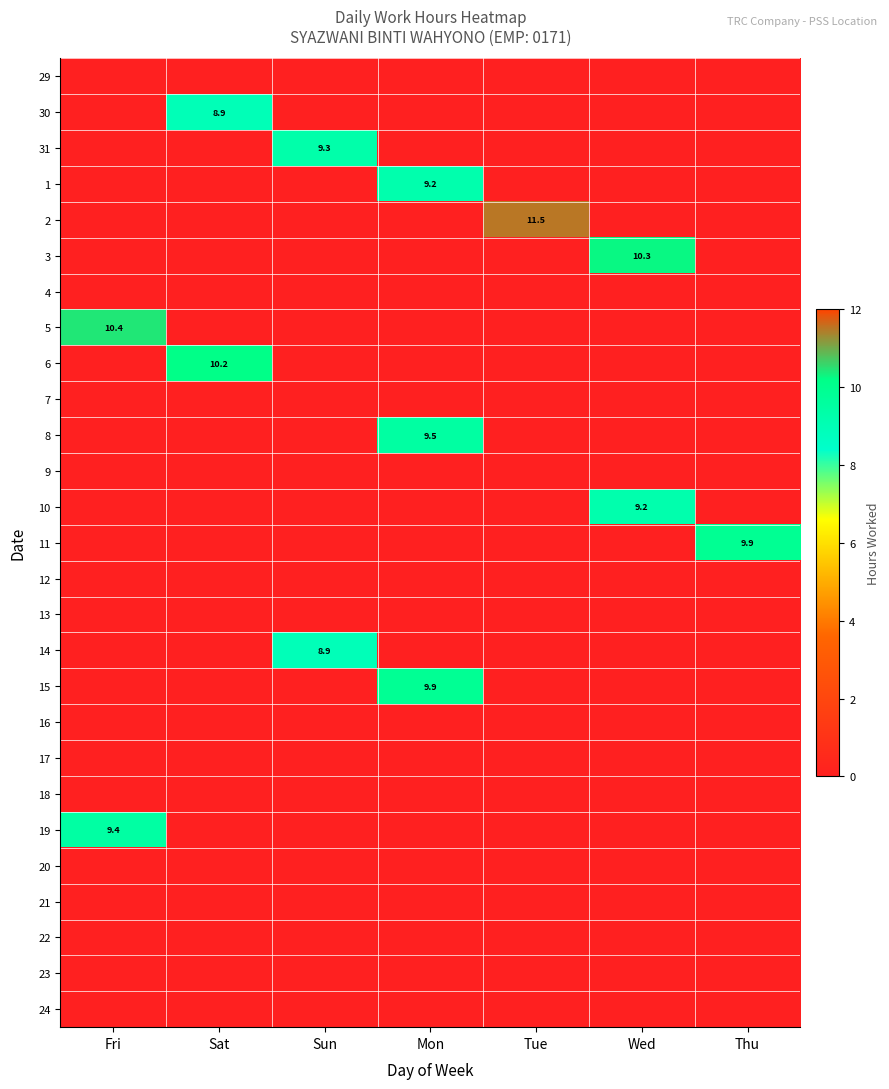

True or false: 30 has a value of 0.0 at Thu.

True